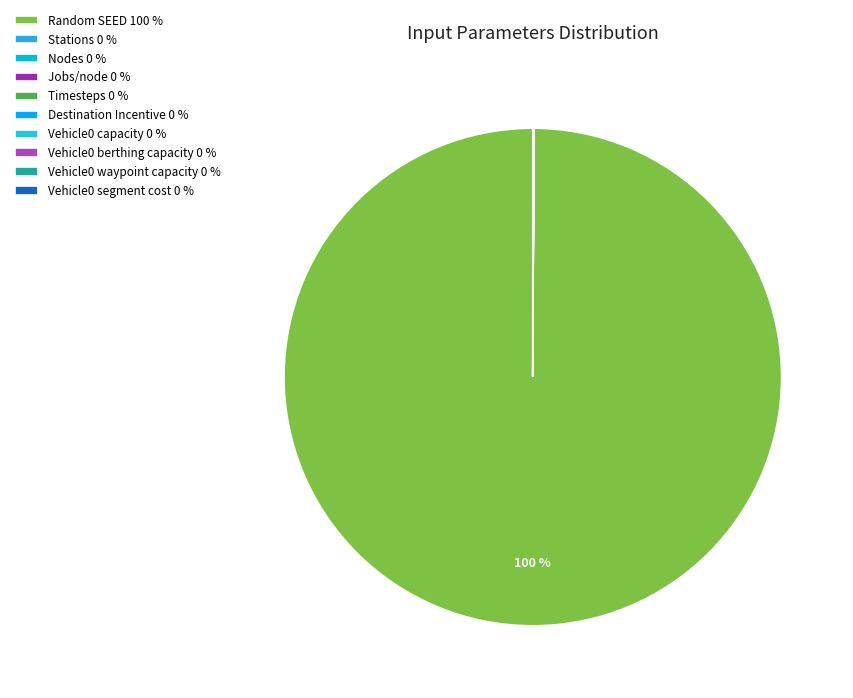

Which category has the biggest portion of the pie?

Random SEED